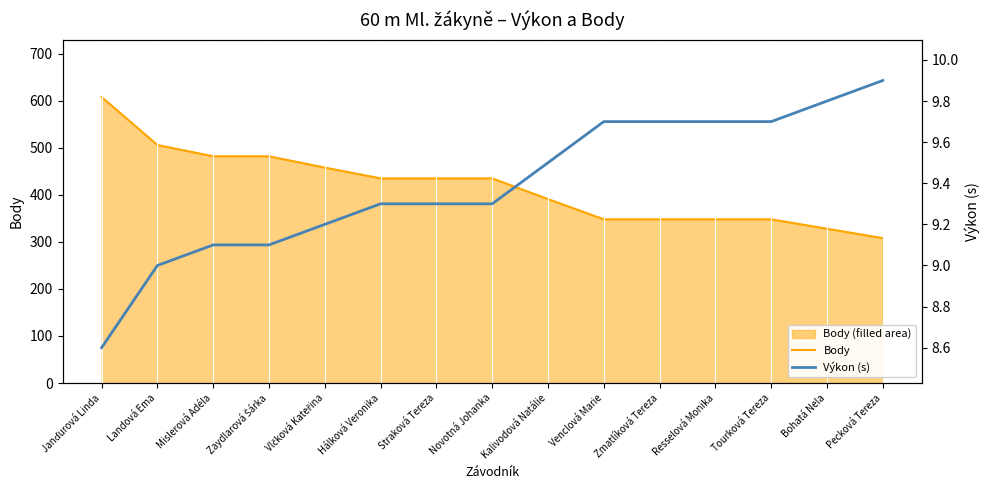

Is the value of Výkon (s) at Tourková Tereza greater than the value of Body at Hálková Veronika?

No